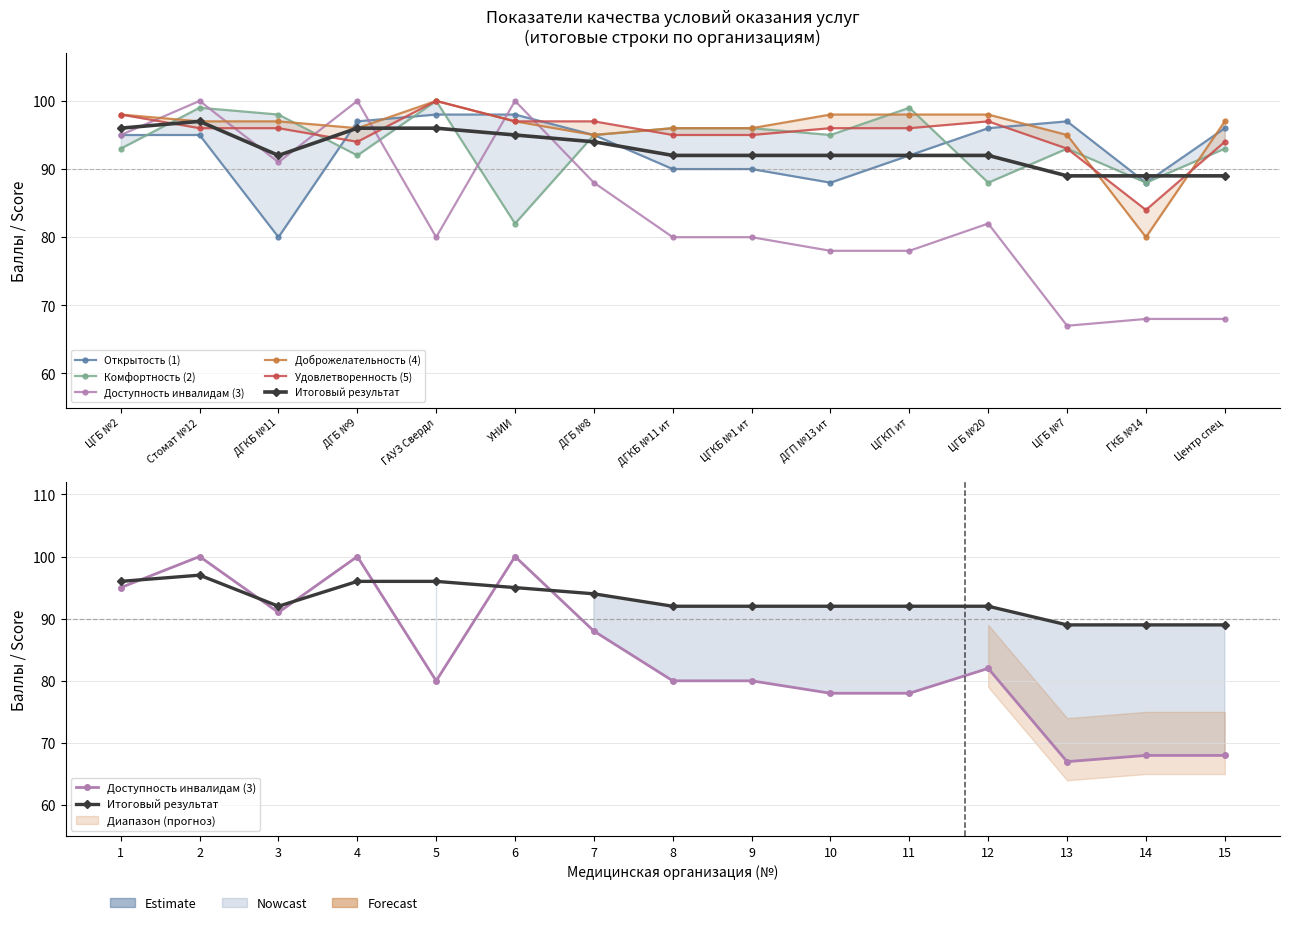

Which category has the highest value in the Итоговый результат series?

2